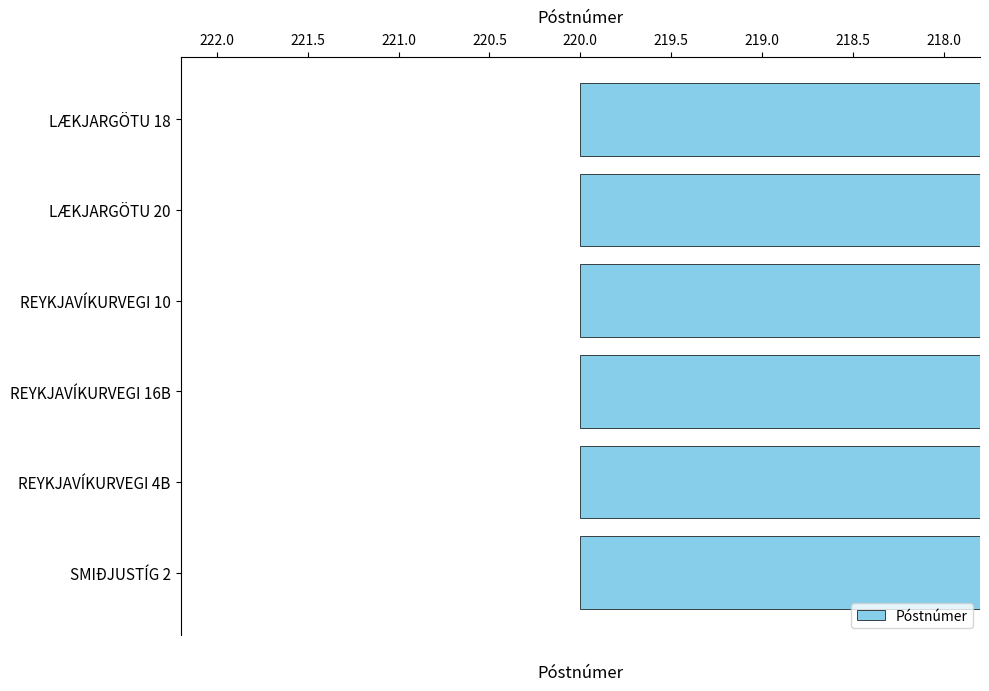

What is the label of the 4th bar from the right?

REYKJAVÍKURVEGI 10